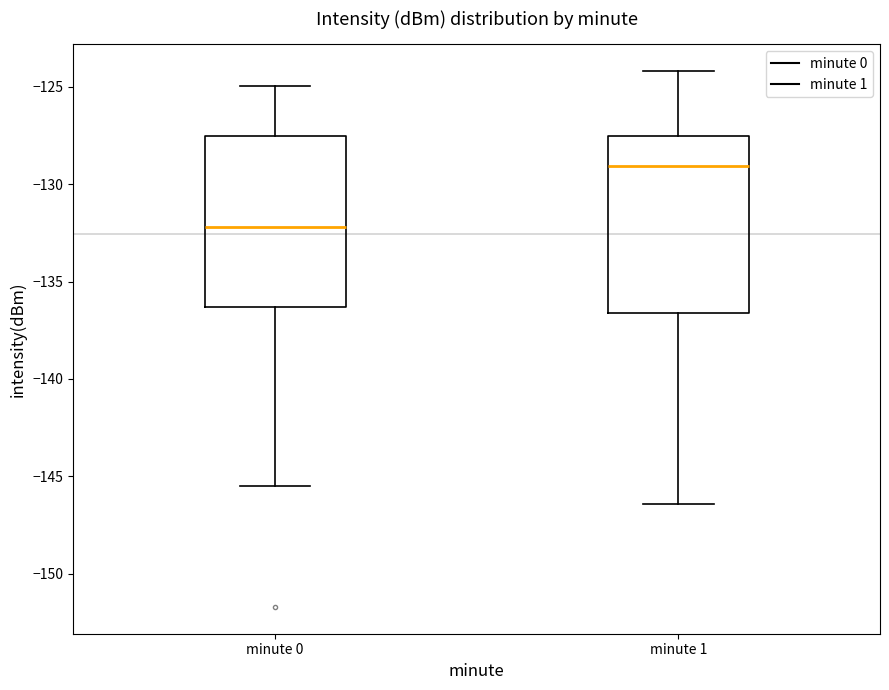

Where does the median line of the box for minute 0 sit on the y-axis? The values are not printed on the chart, so give them approximately, as read against the axis.

-132.0